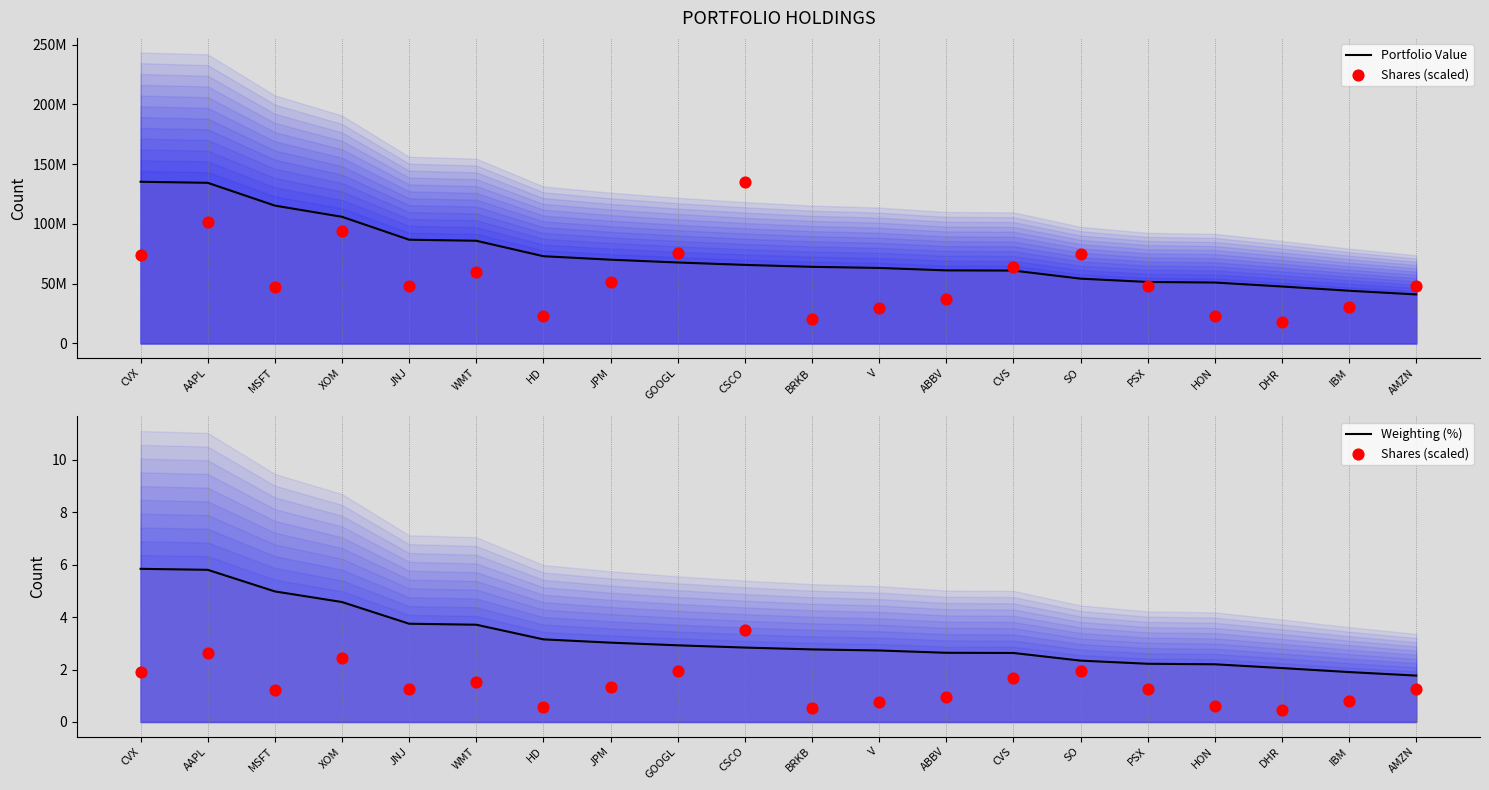

Which series has the largest total across all categories?

Portfolio Value